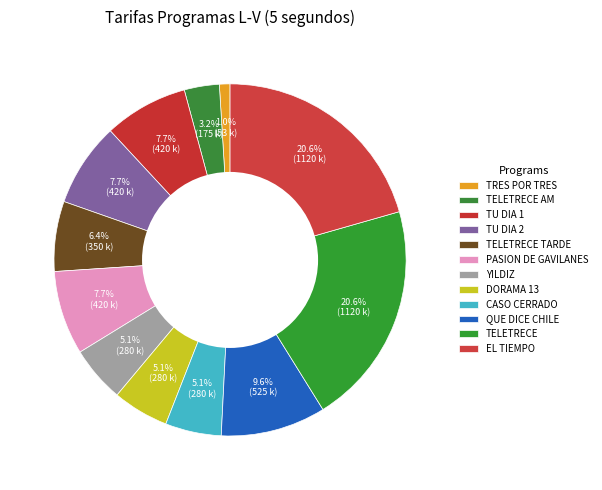

How many segments does this pie chart have?

12